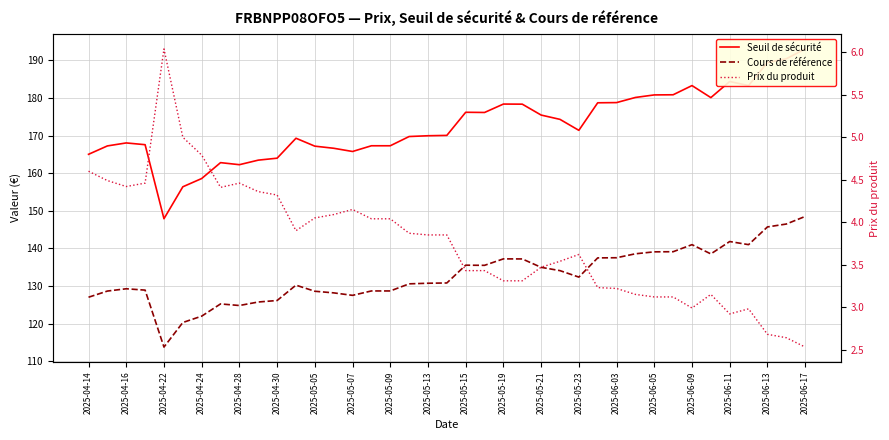

Count the number of categories in the chart.

39